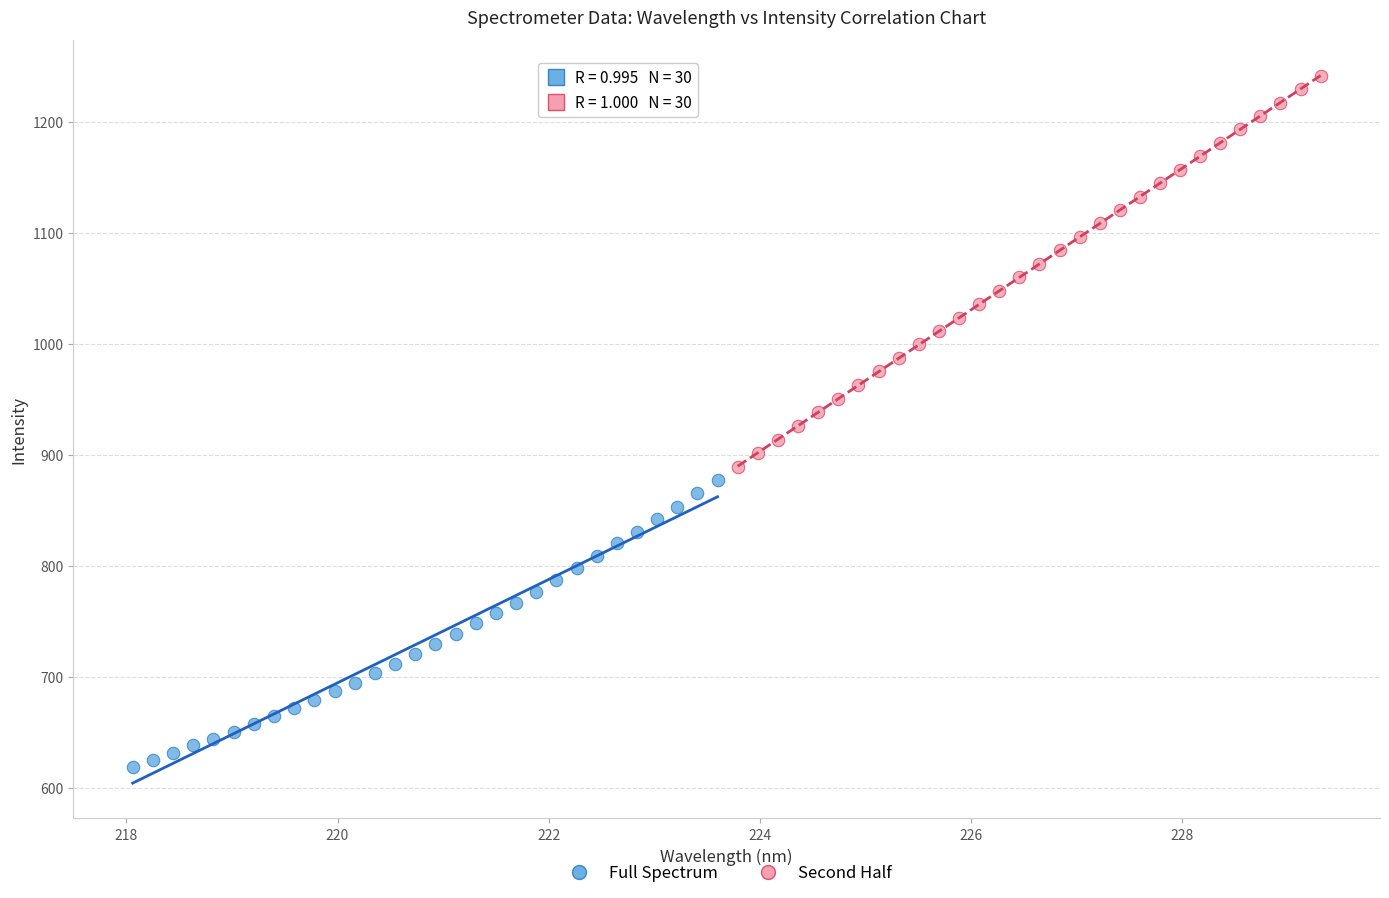

Which series reaches the minimum Y coordinate?

Full Spectrum